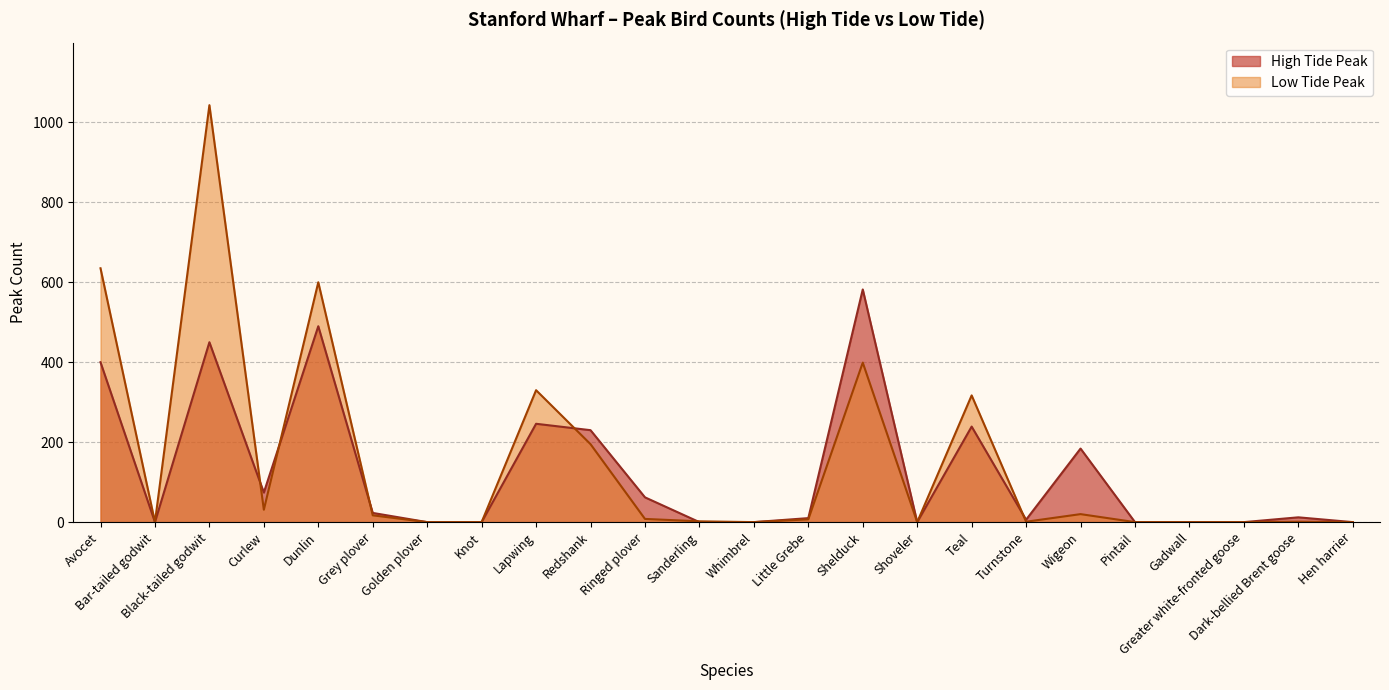

At Hen harrier, list the series in order from smallest to largest.

High Tide Peak, Low Tide Peak